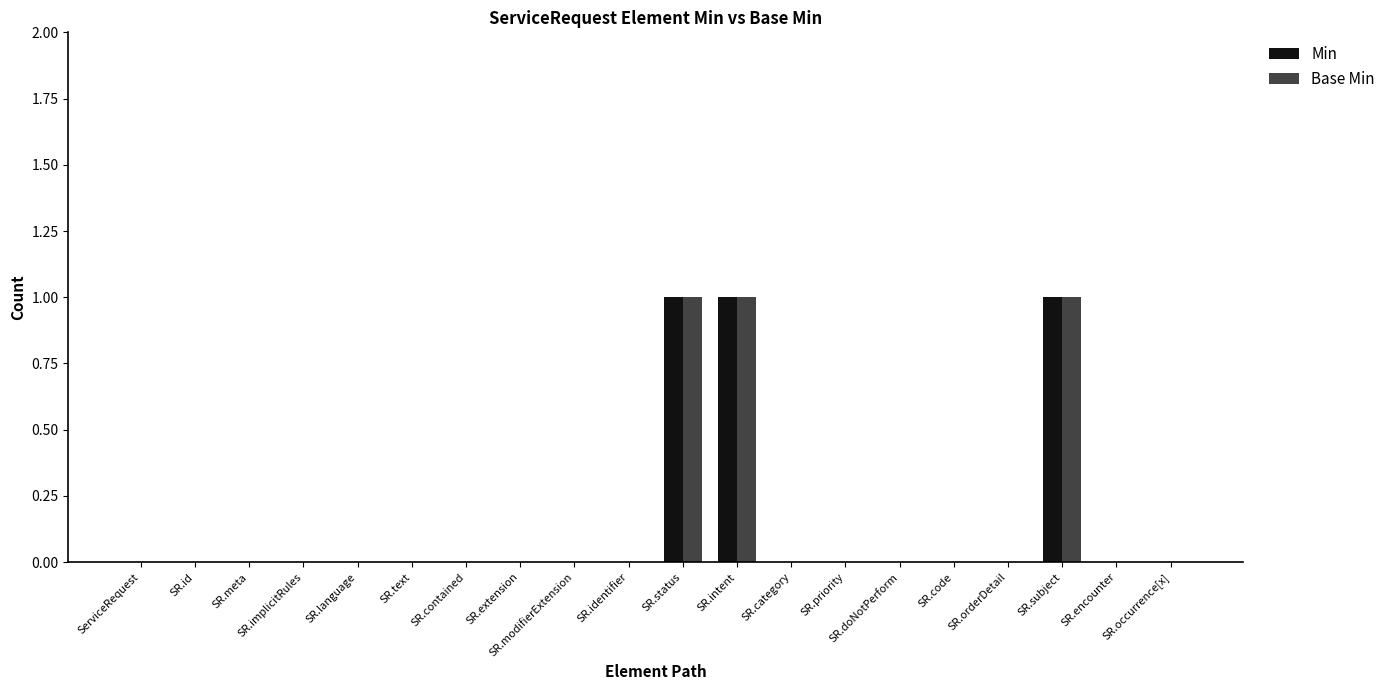

What value does the Base Min series have at SR.intent?

1